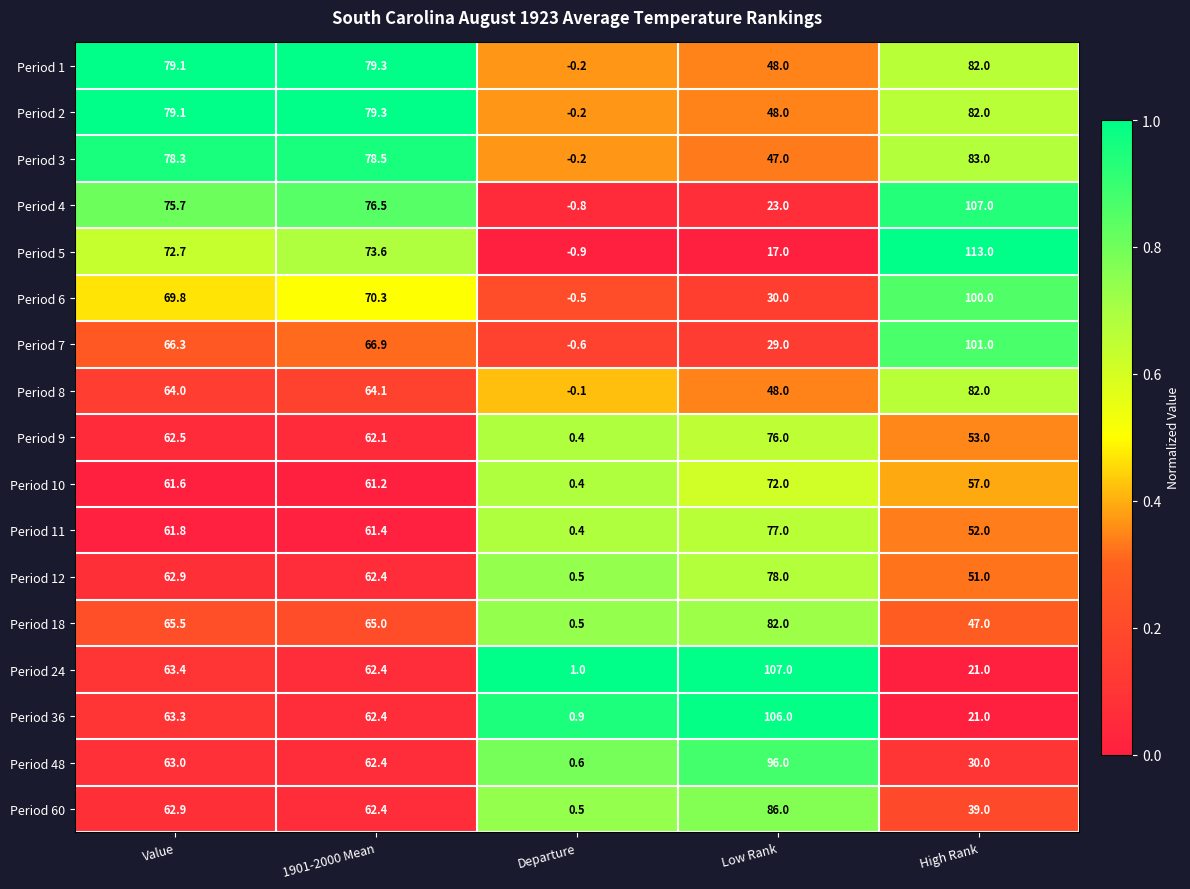

How many series are shown in this chart?

17